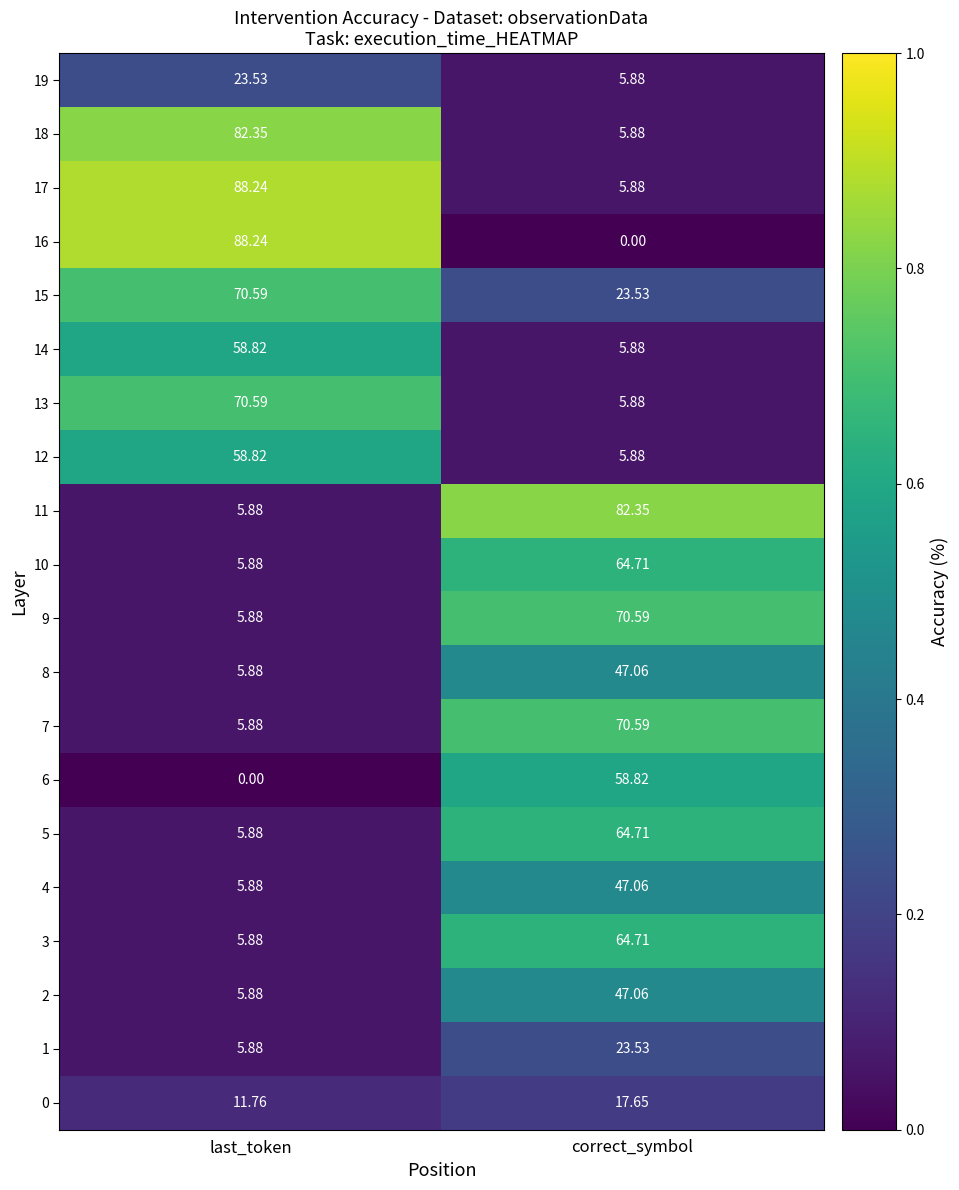

List the labels in order of 19 value, largest first.

last_token, correct_symbol